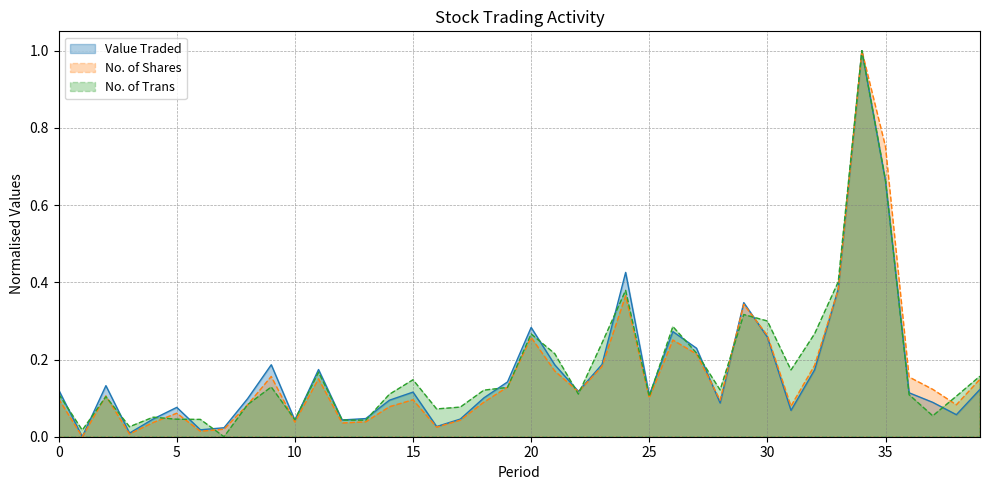

True or false: No. of Trans has more than 2 interior local peaks.

True